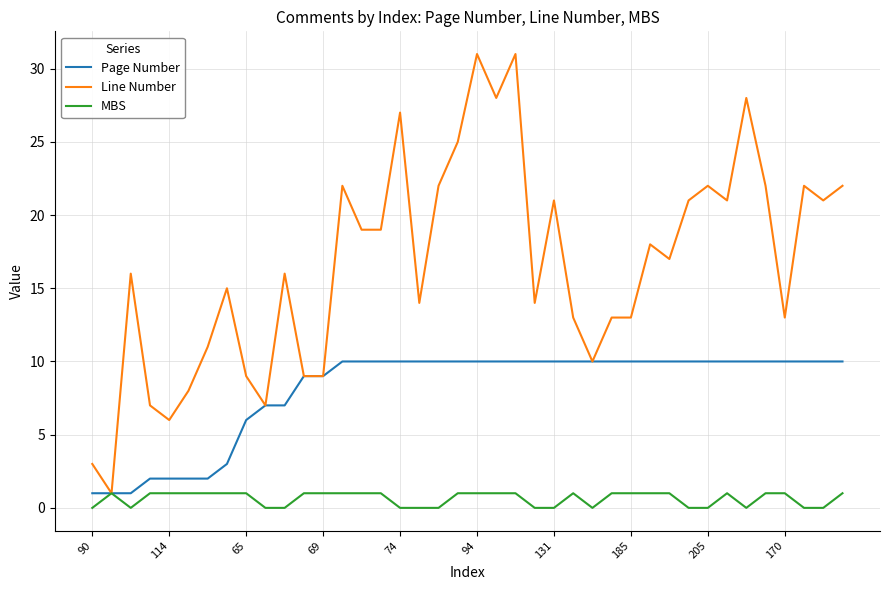

Which series has the largest range (max minus min)?

Line Number